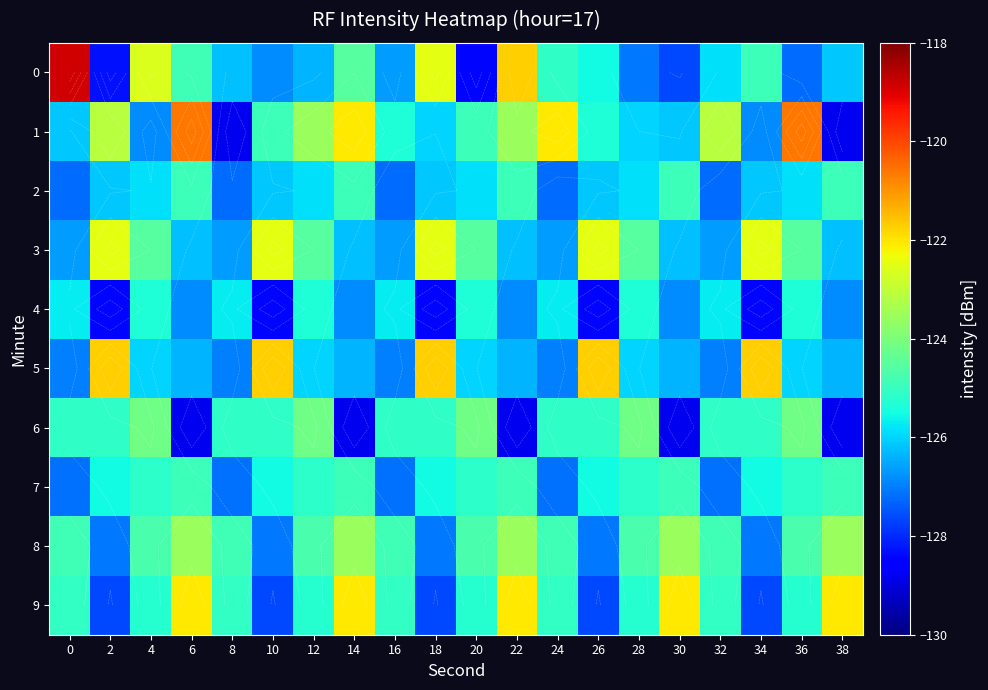

What is the spread (max minus min) of values at 16?

2.4